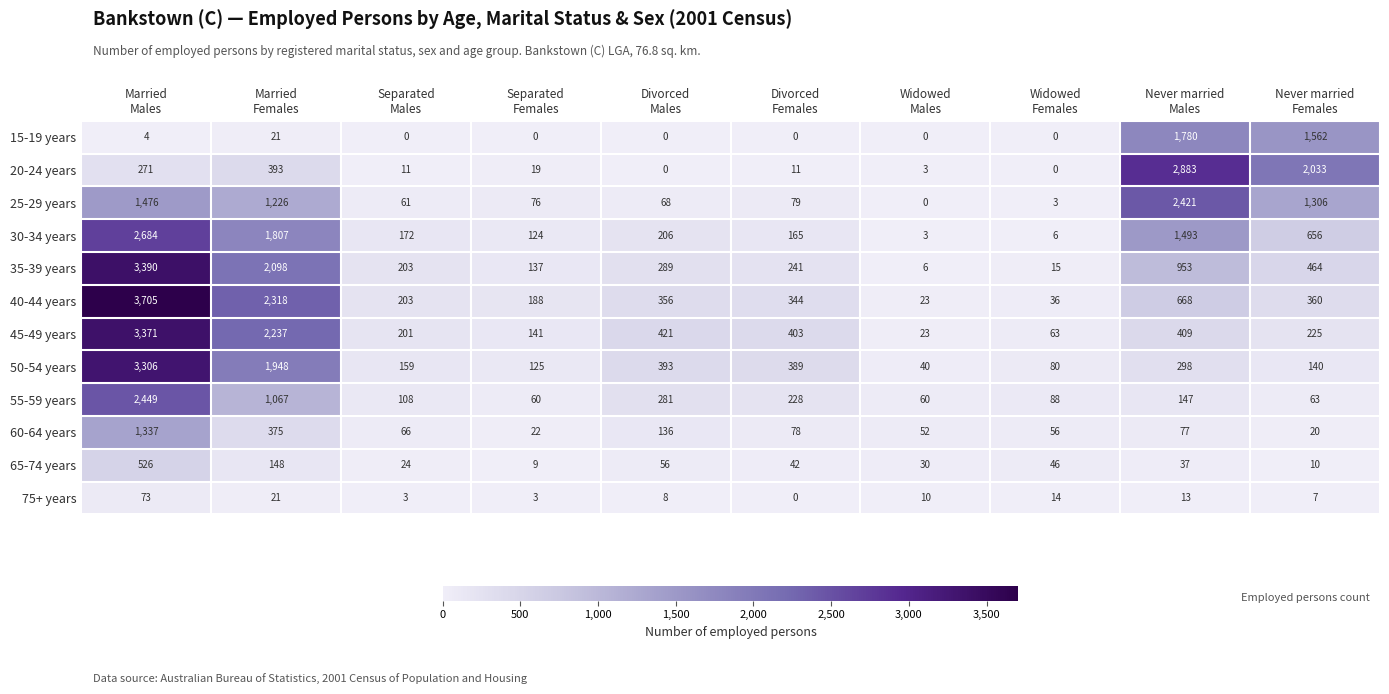

How many data points does each series have?

10